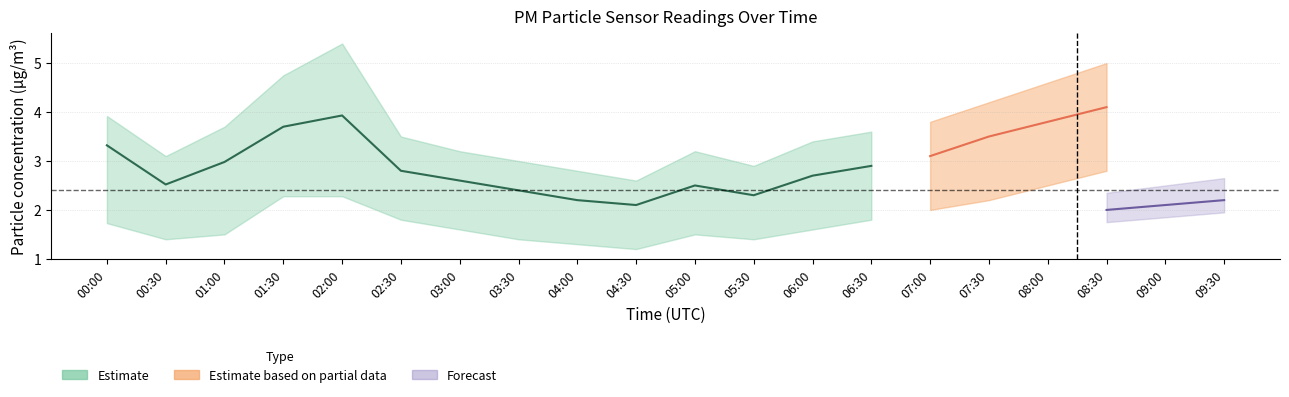

Is the value of P2_lower at 04:00 greater than the value of P1 at 00:30?

No